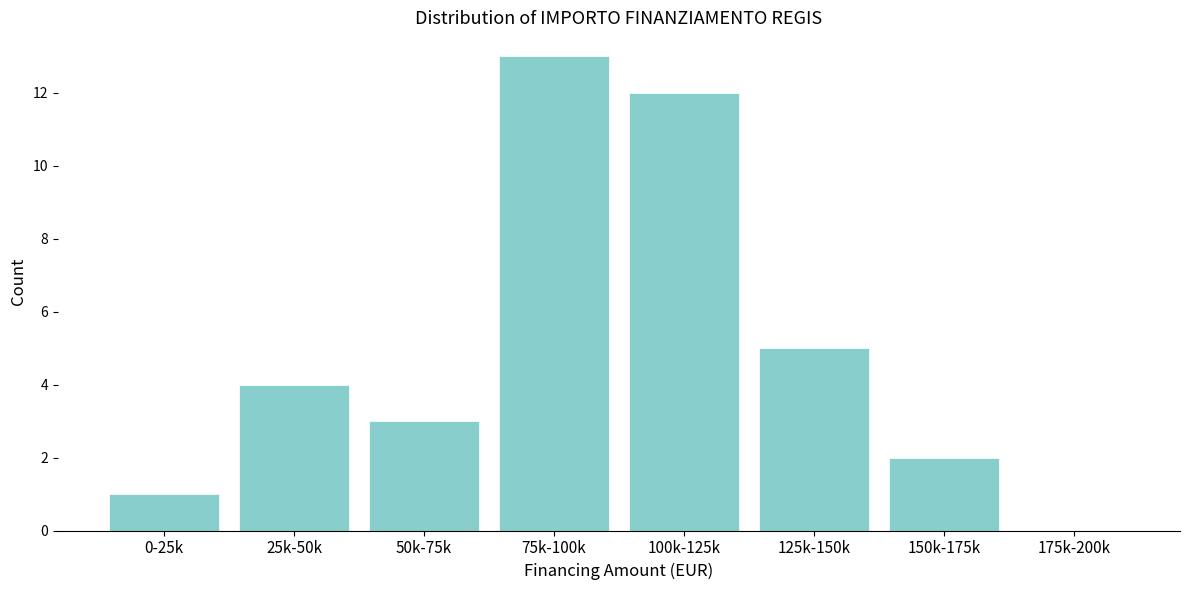

Reading left to right, transcribe all the data shown in this chart.

0-25k=1	25k-50k=4	50k-75k=3	75k-100k=13	100k-125k=12	125k-150k=5	150k-175k=2	175k-200k=0